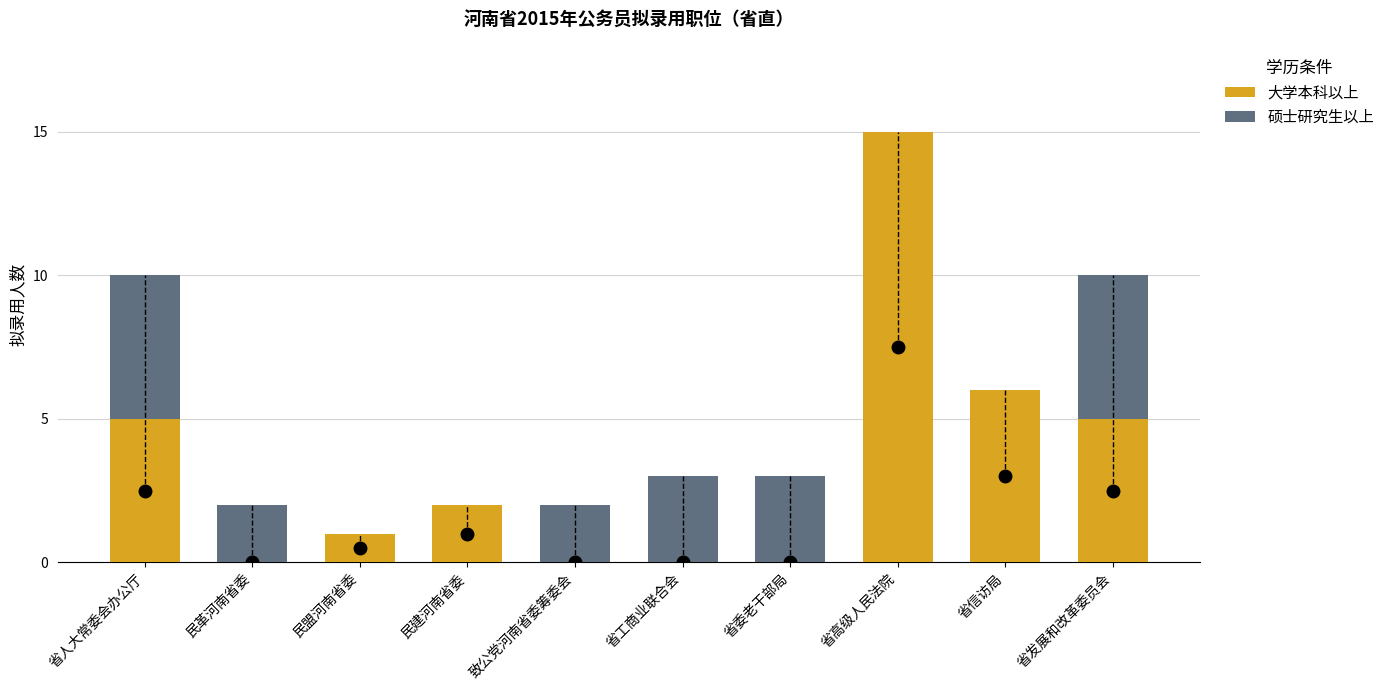

Count the number of categories in the chart.

10